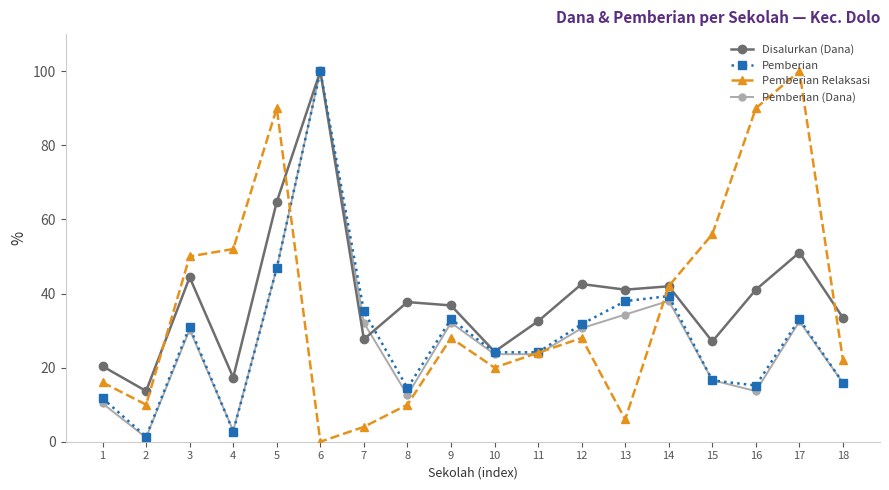

Between 15 and 18, which series saw the biggest shift?

Pemberian Relaksasi